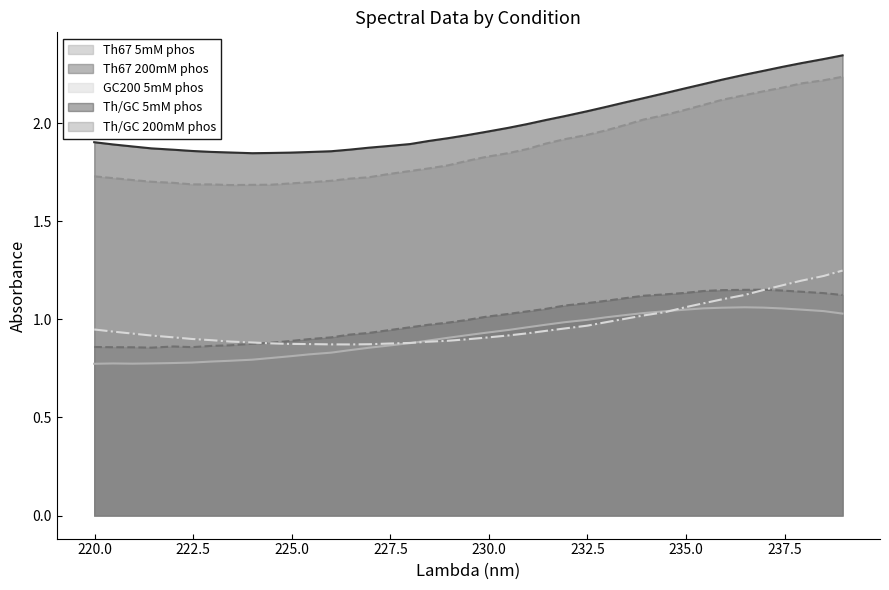

True or false: GC200 5mM phos and Th/GC 5mM phos cross at least once.

False